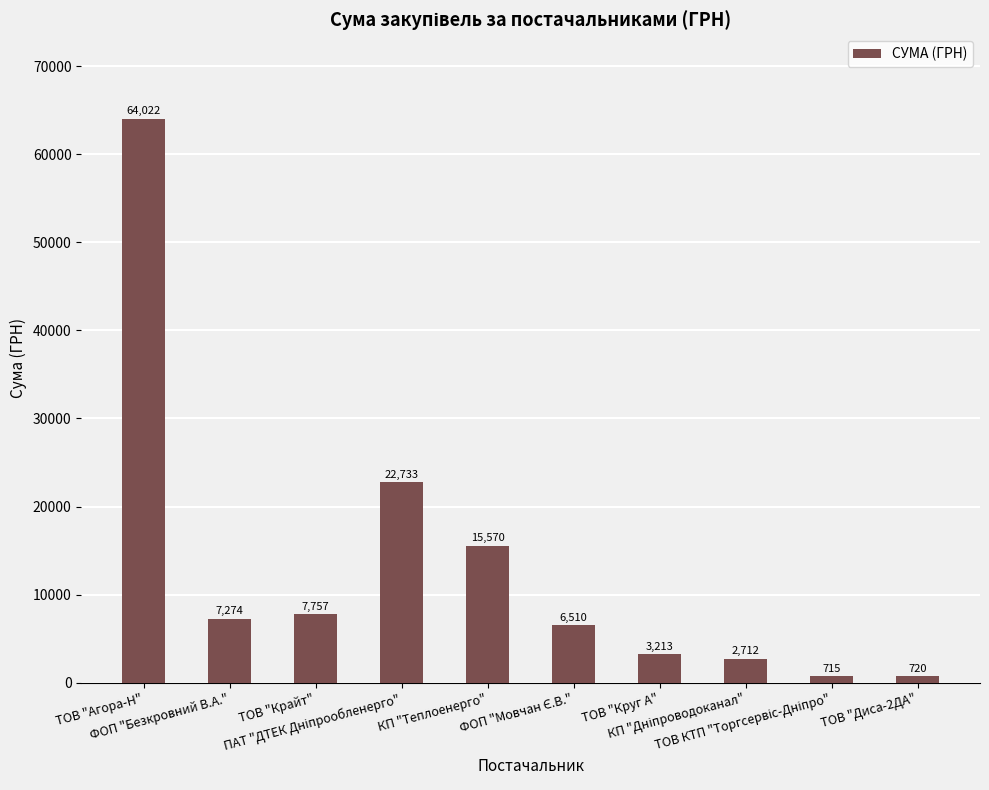

What is the greatest value displayed?

64022.9